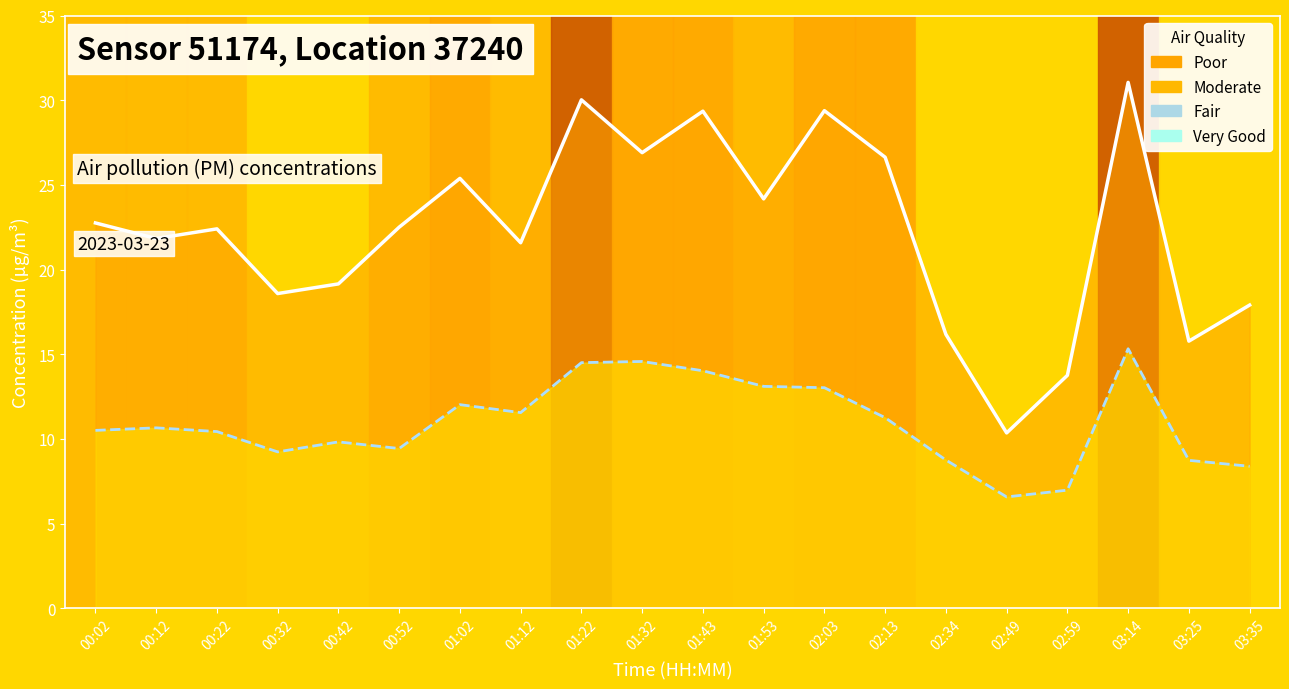

True or false: P2 line and P1 line intersect in this chart.

False